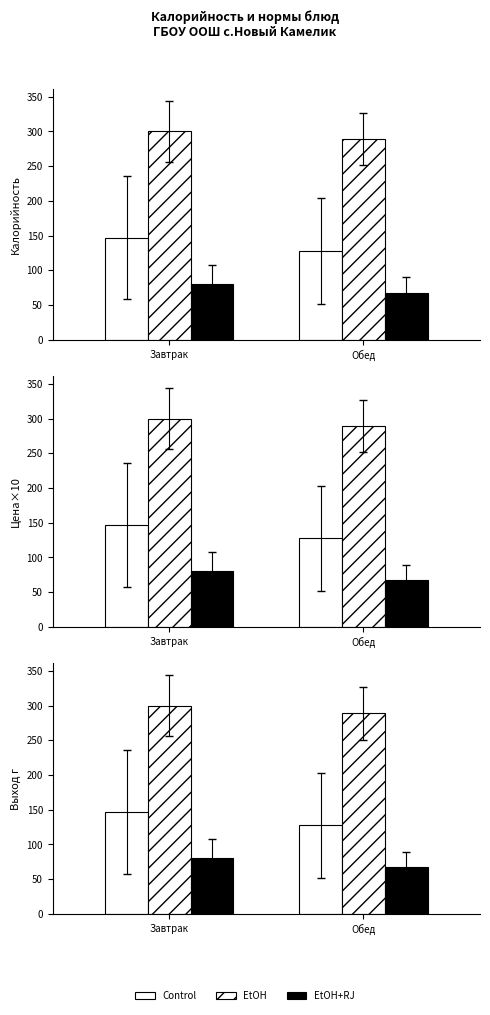

What is the difference between the Control values at Обед and Завтрак?

19.2